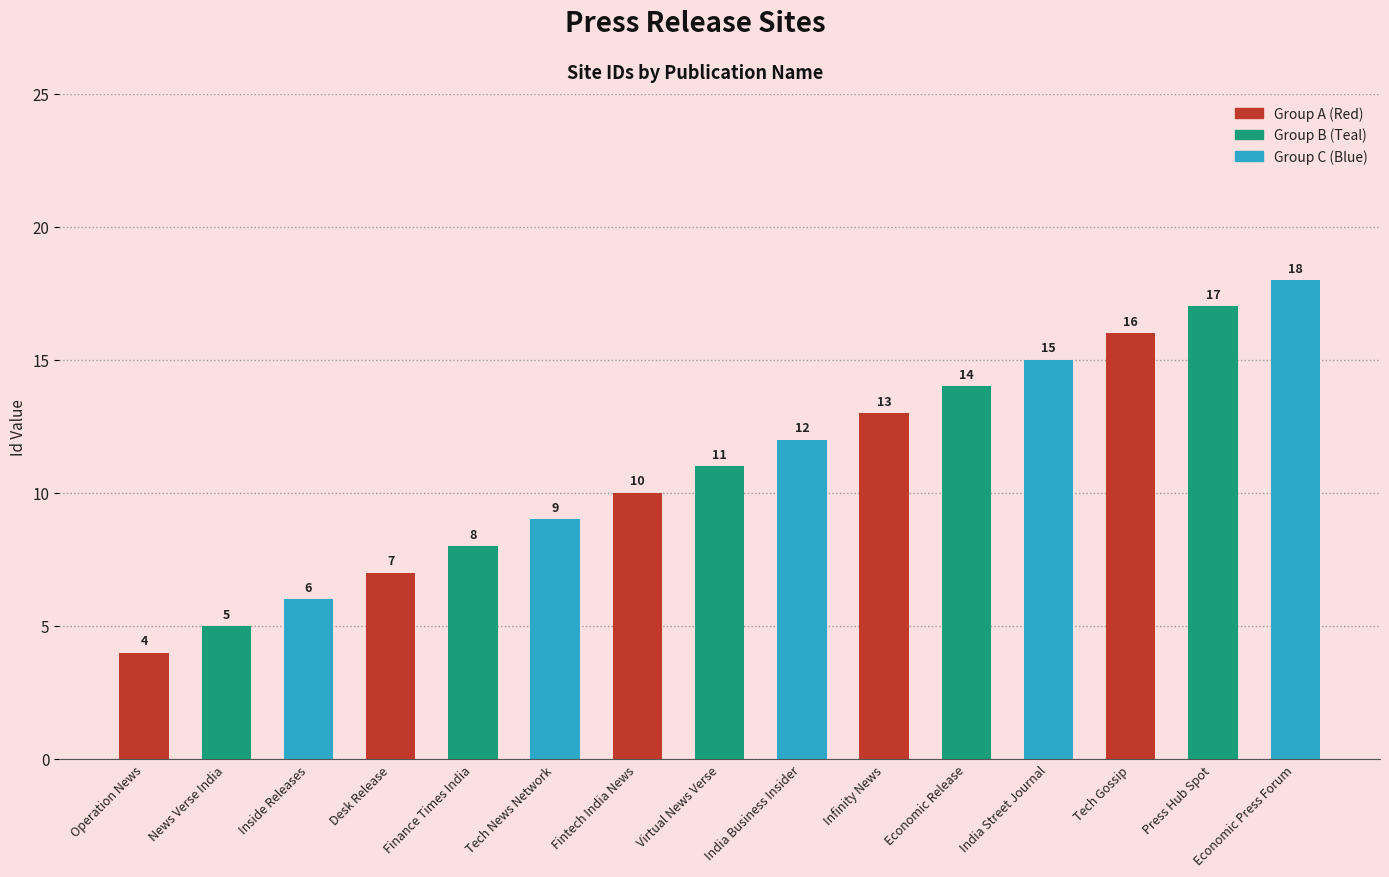

List the labels in order of value, smallest first.

Operation News, News Verse India, Inside Releases, Desk Release, Finance Times India, Tech News Network, Fintech India News, Virtual News Verse, India Business Insider, Infinity News, Economic Release, India Street Journal, Tech Gossip, Press Hub Spot, Economic Press Forum